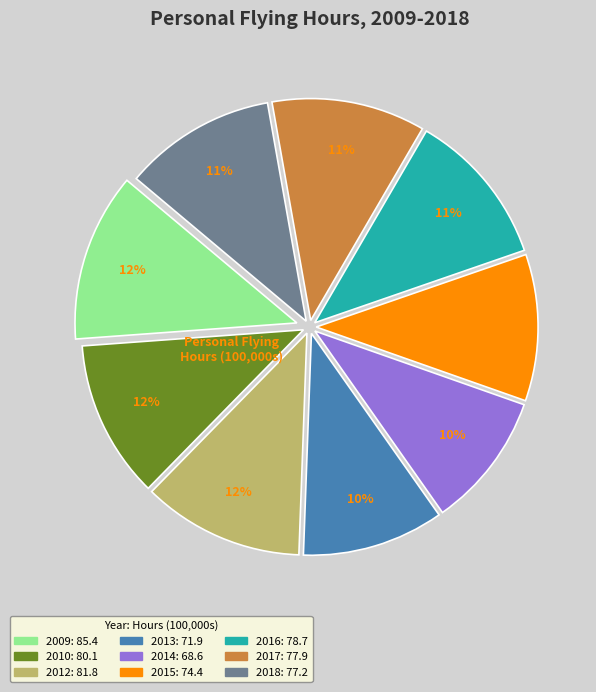

Is the sum of 2009 and 2012 greater than half?

No